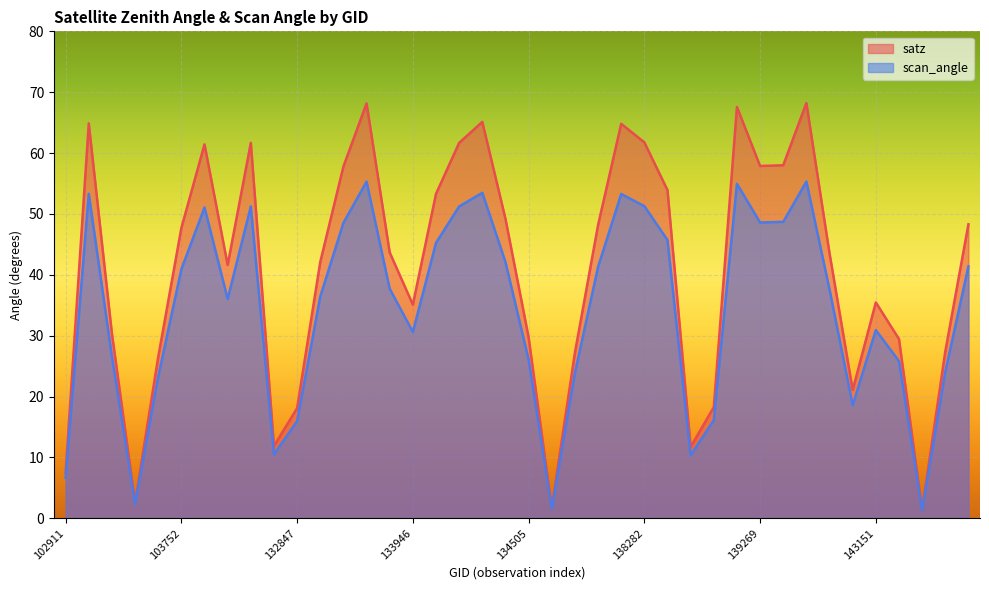

What is the sum of the satz values at 132669 and 133027?

54.0